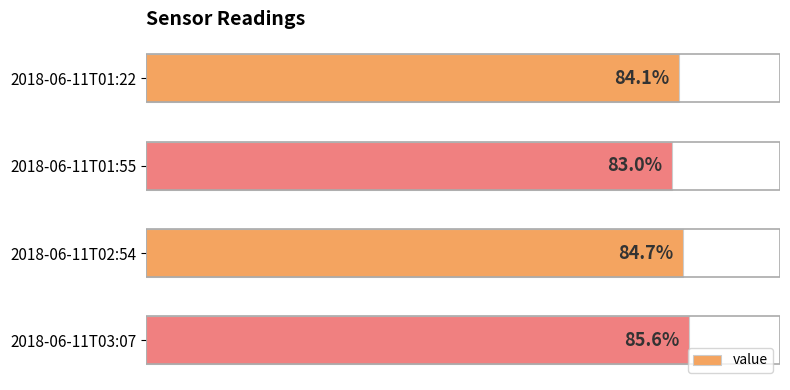

Between 2018-06-11T02:54 and 2018-06-11T01:55, which is larger?

2018-06-11T02:54